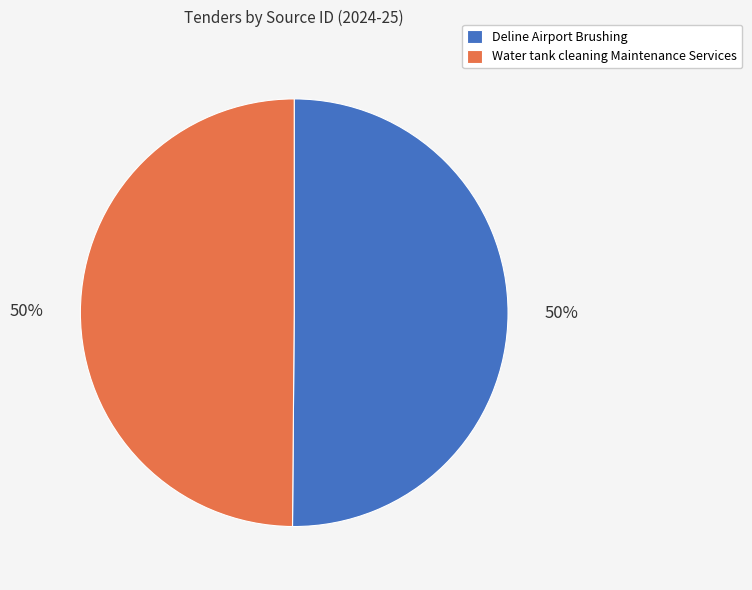

Count the number of slices in the pie.

2